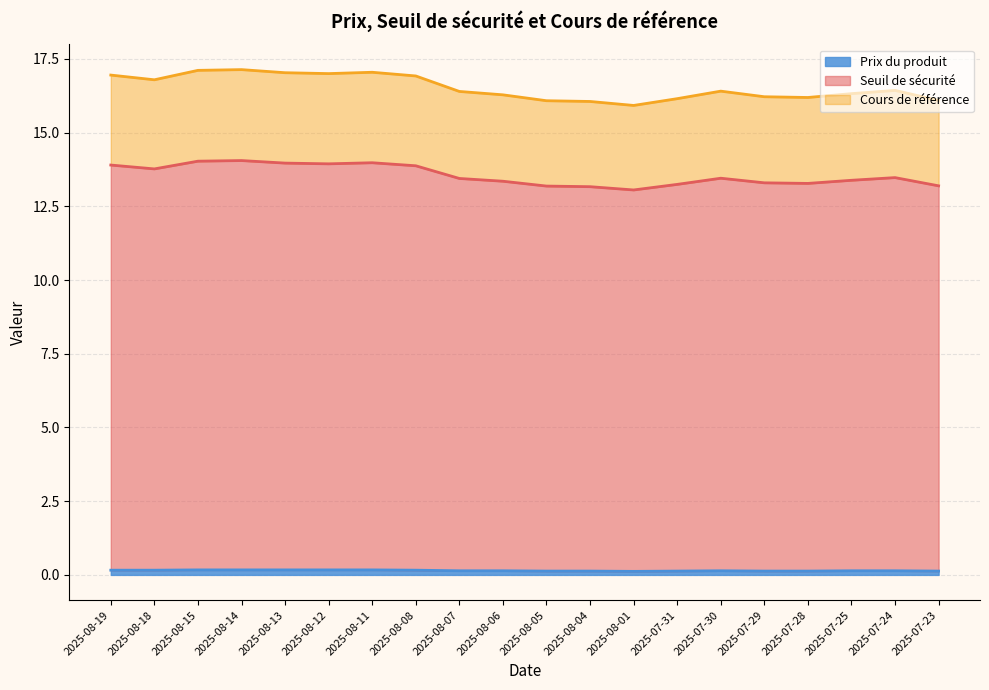

What is the difference between the maximum and minimum values in the Seuil de sécurité series?

1.0